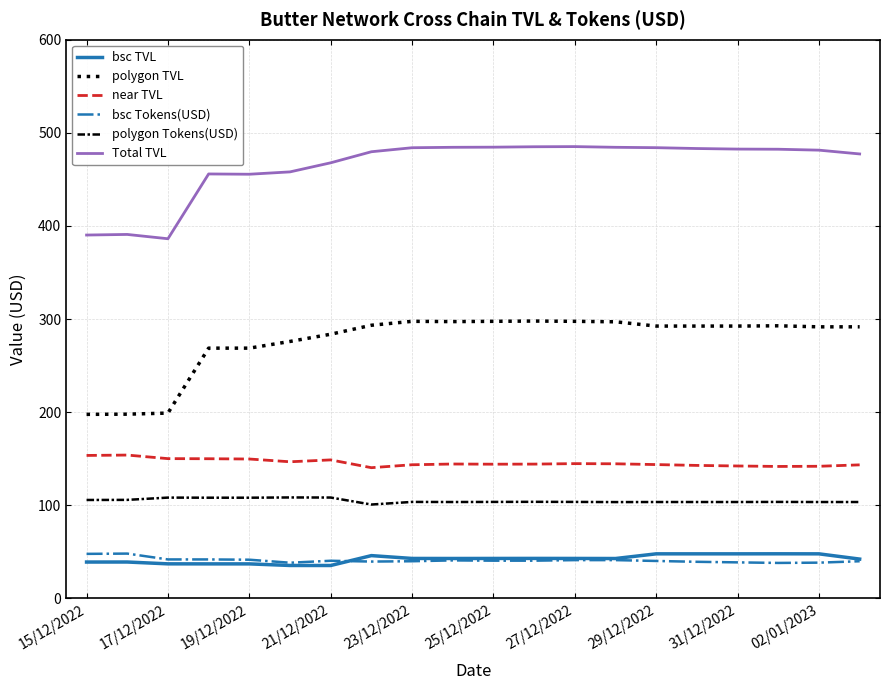

What is the lowest value of the Total TVL series?

386.3